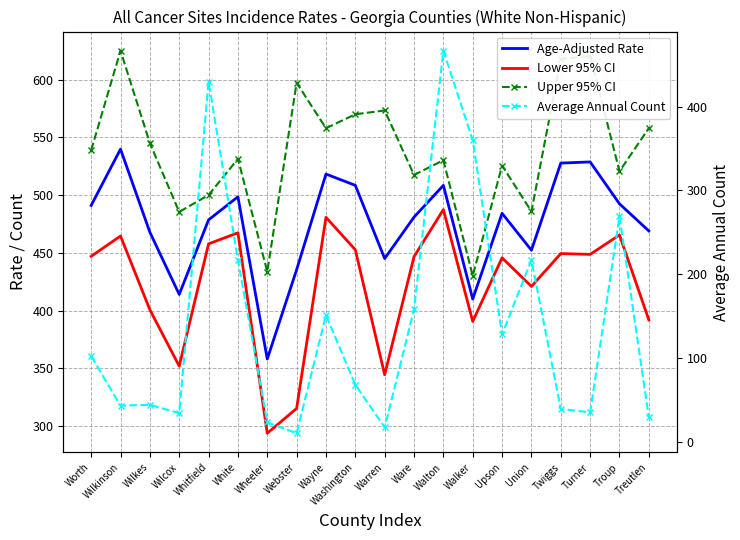

List the series in order of their peak value, lowest first.

Average Annual Count, Lower 95% CI, Age-Adjusted Rate, Upper 95% CI